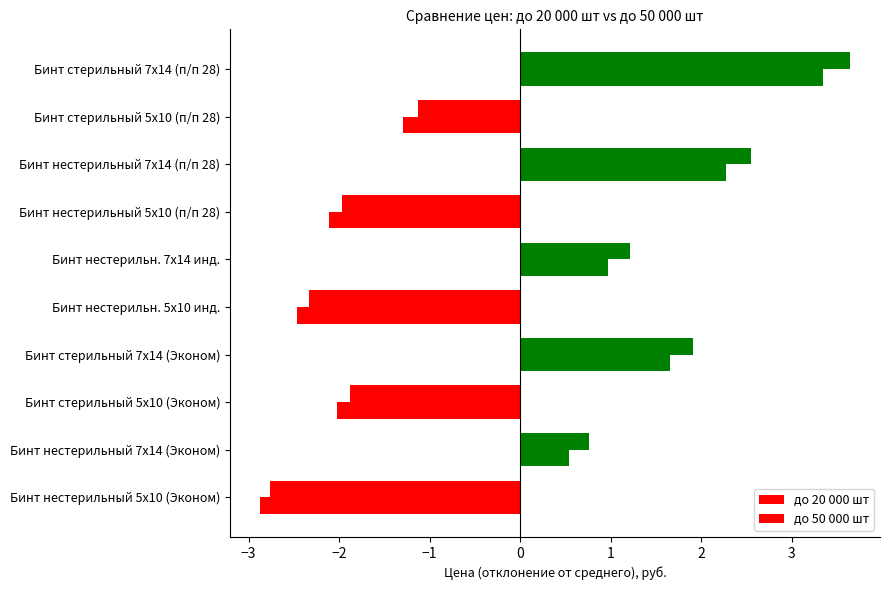

How many data points in до 20 000 шт are less than 0?

5